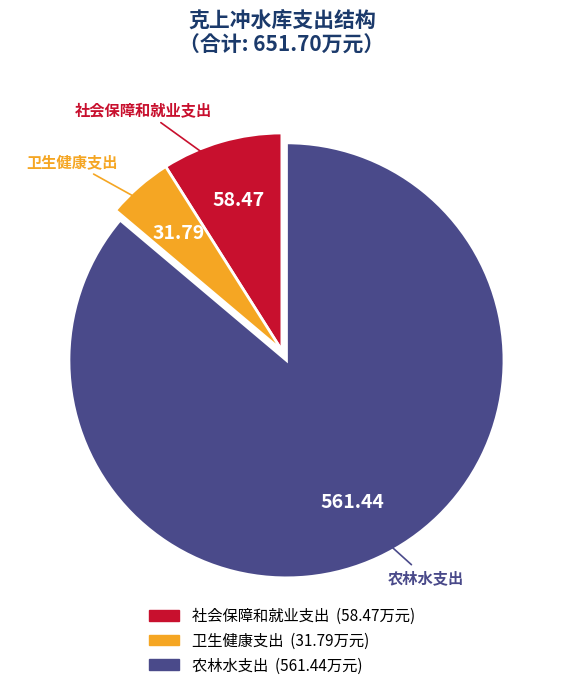

Is it true that 农林水支出 is 98% of the pie?

False